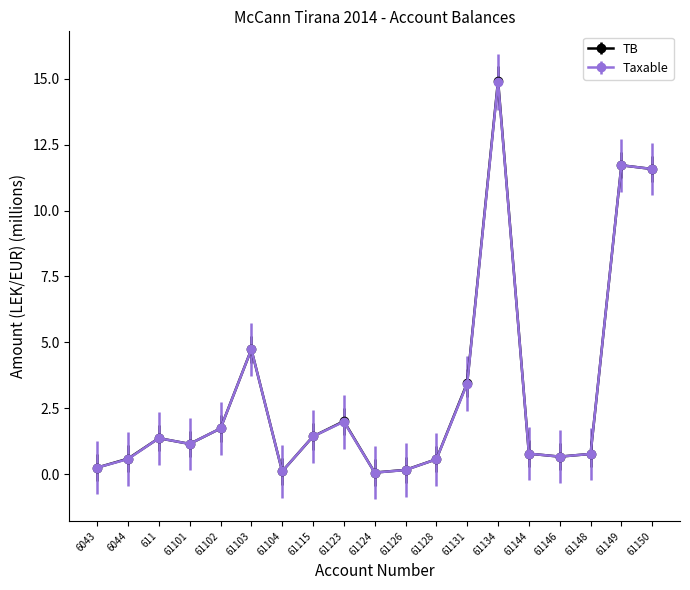

Which series has the largest range (max minus min)?

TB